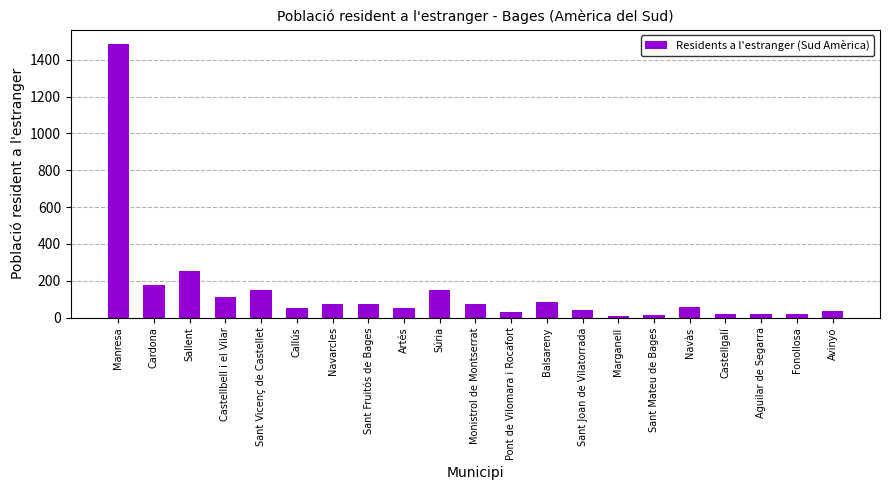

What position from the right is Callús?

16